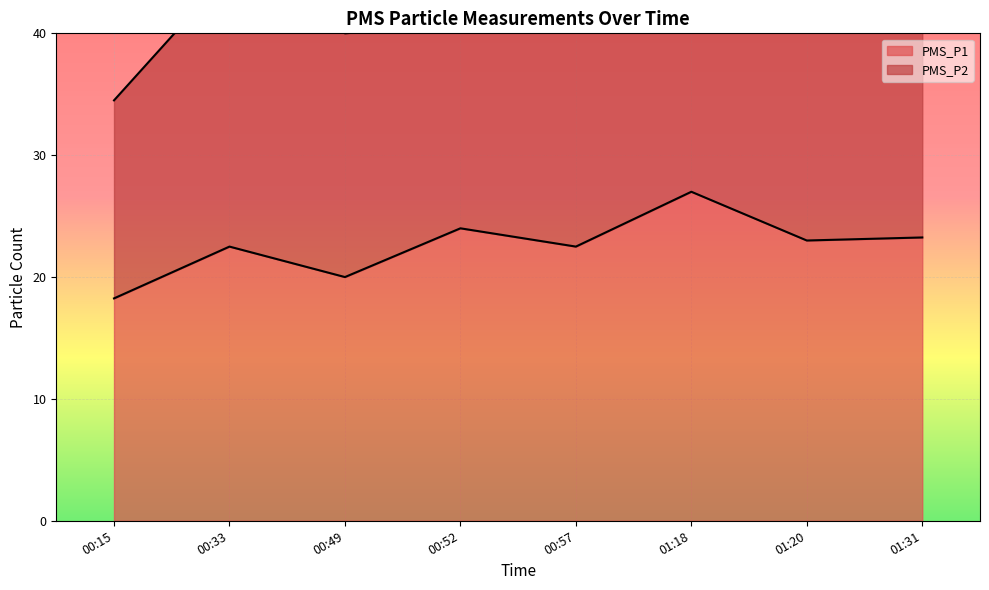

At which label does the data first exceed 23?

00:52